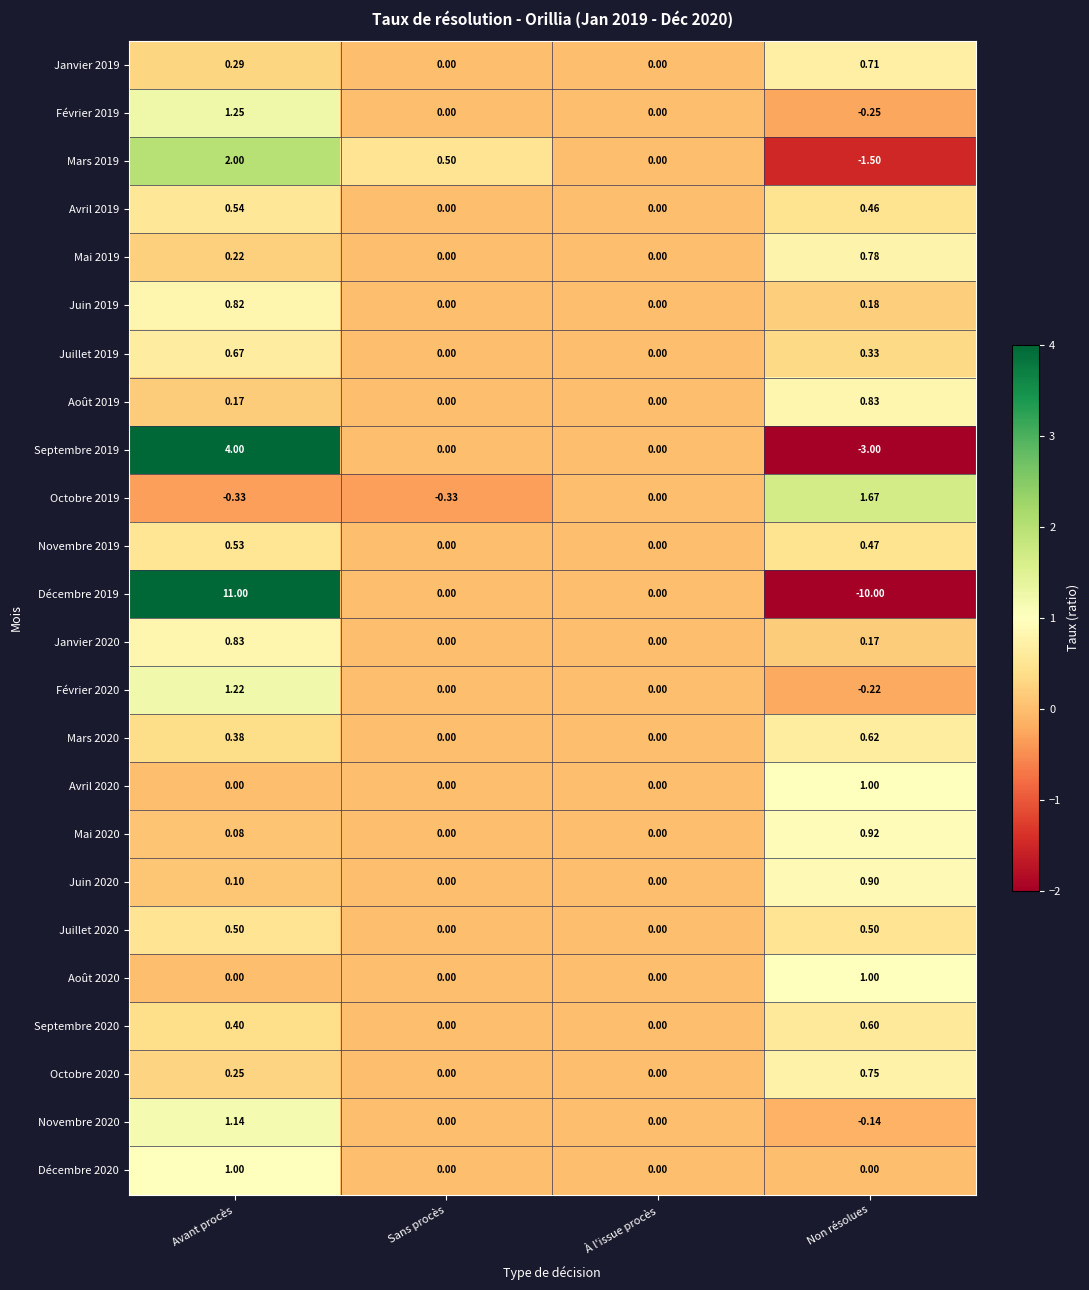

Is the value of Juin 2020 at Non résolues greater than the value of Septembre 2020 at Non résolues?

Yes